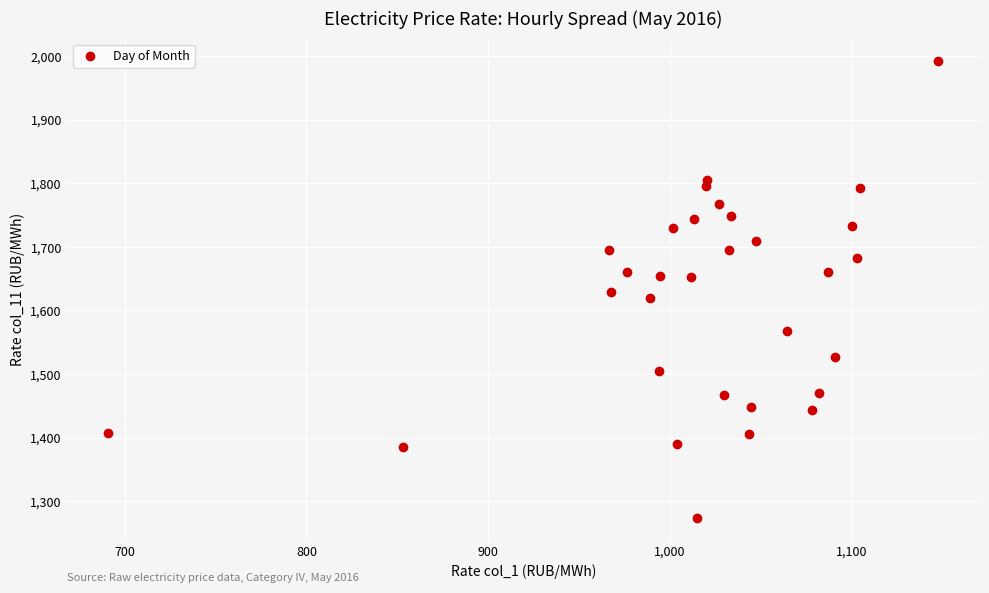

What is the range of Y values (max minus min)?

718.7